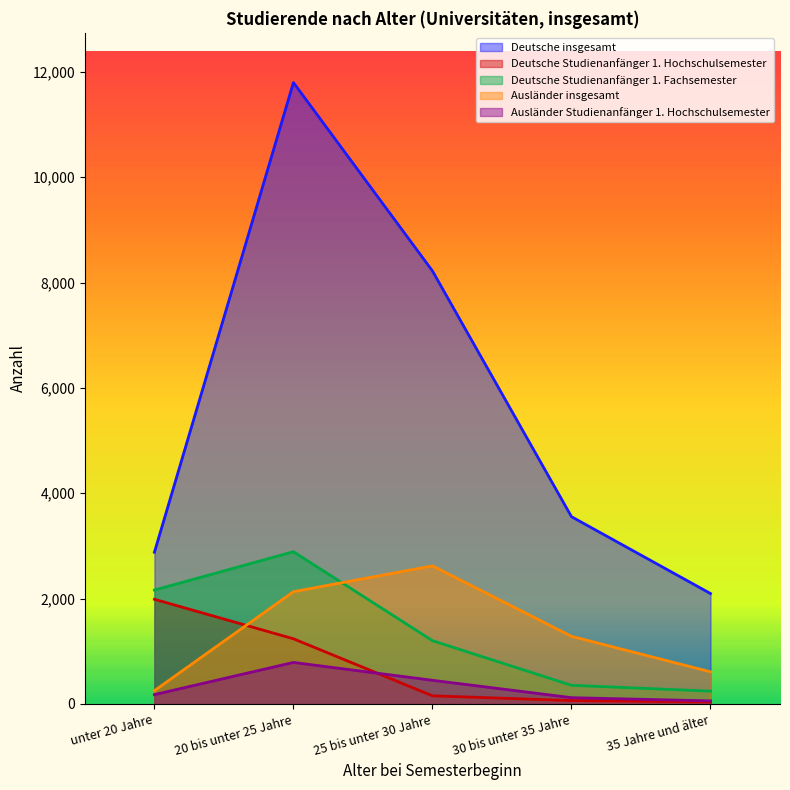

Where is the first local maximum for Deutsche Studienanfänger 1. Fachsemester?

20 bis unter 25 Jahre